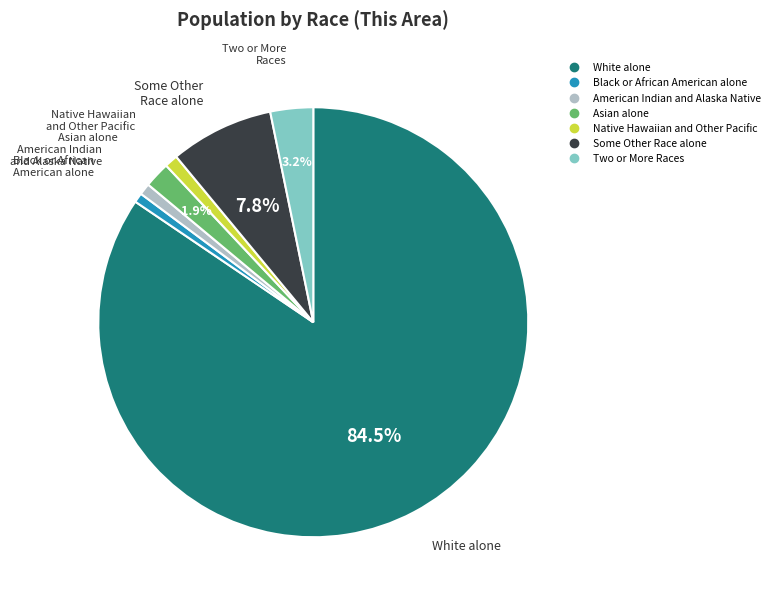

How many segments does this pie chart have?

7